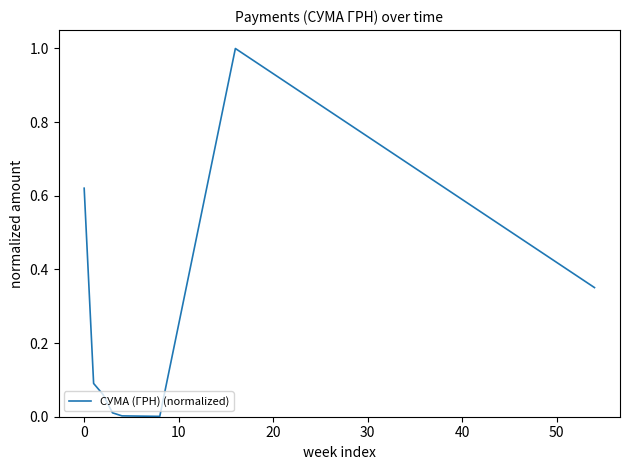

What is the average value?

0.3